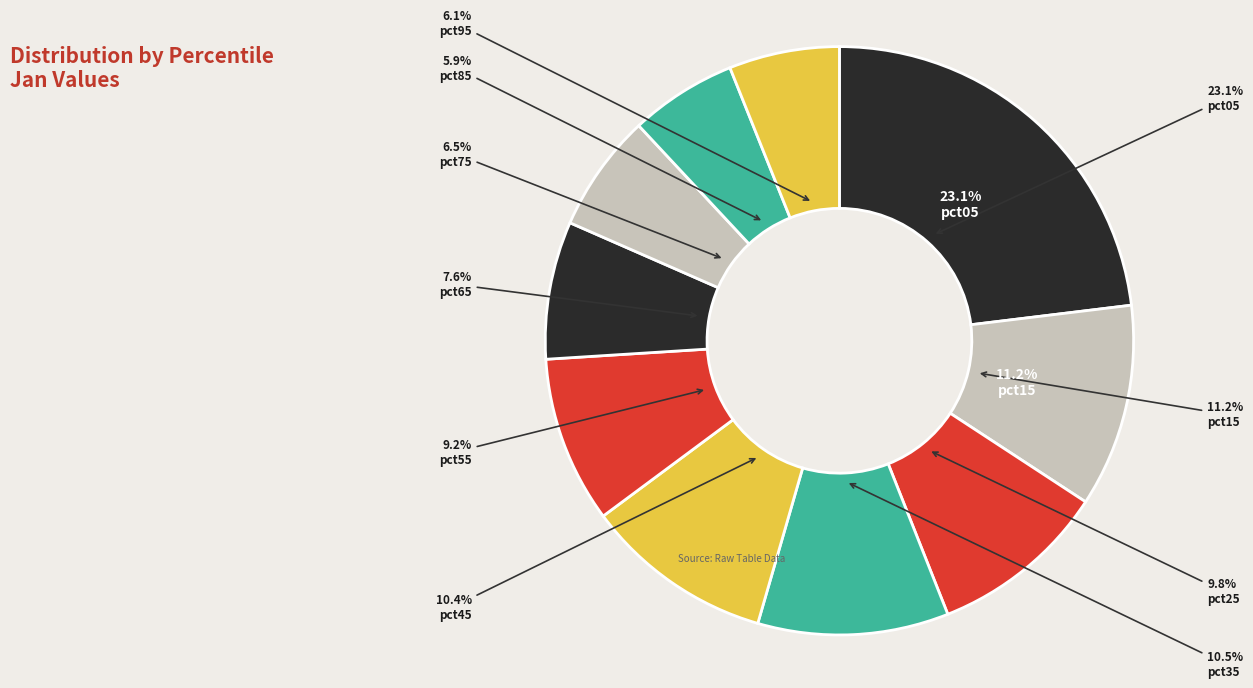

To the nearest percent, what percentage of the pie is pct75?

6%